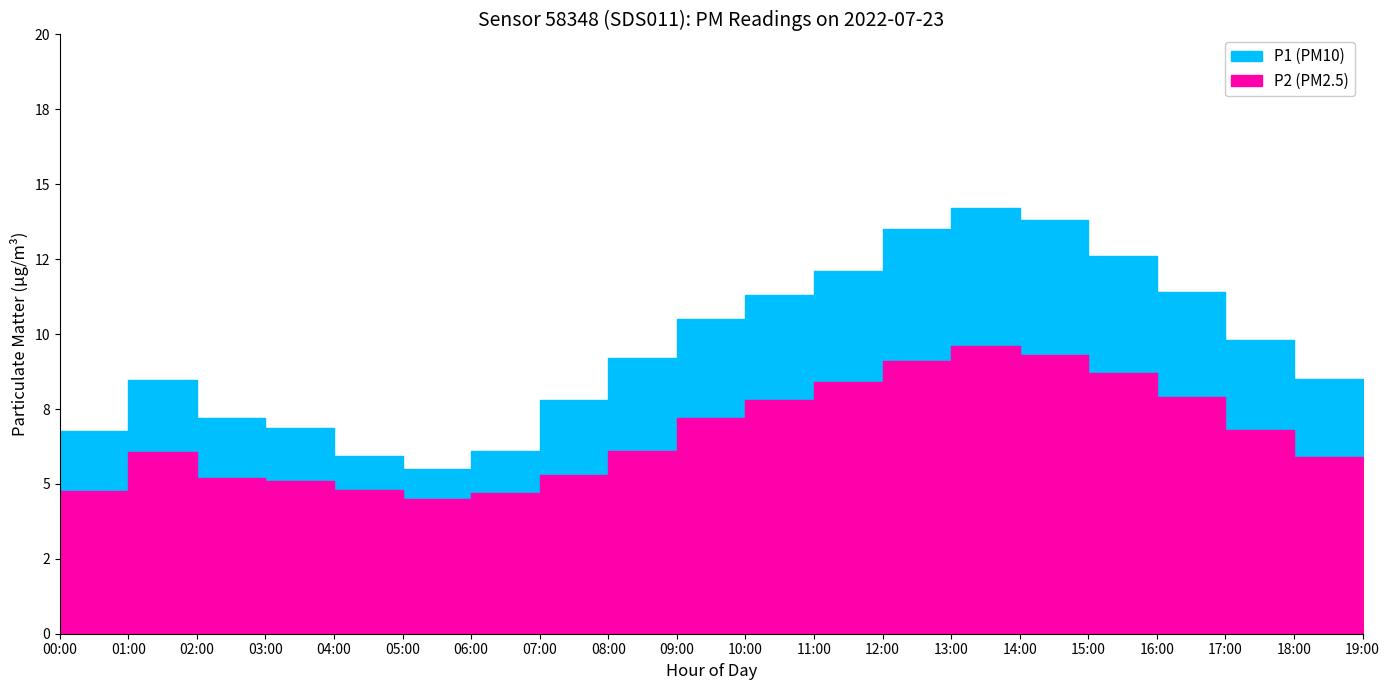

At 08:00, list the series in order from largest to smallest.

P1, P2